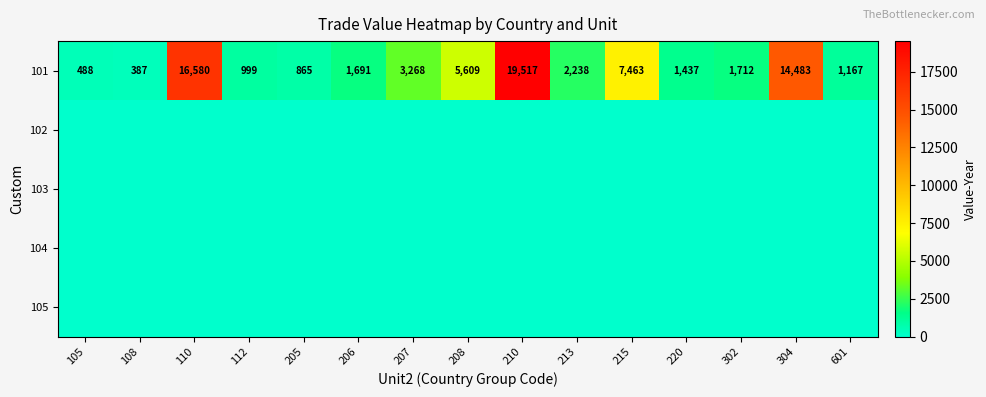

At which category is the sum across all series the highest?

210